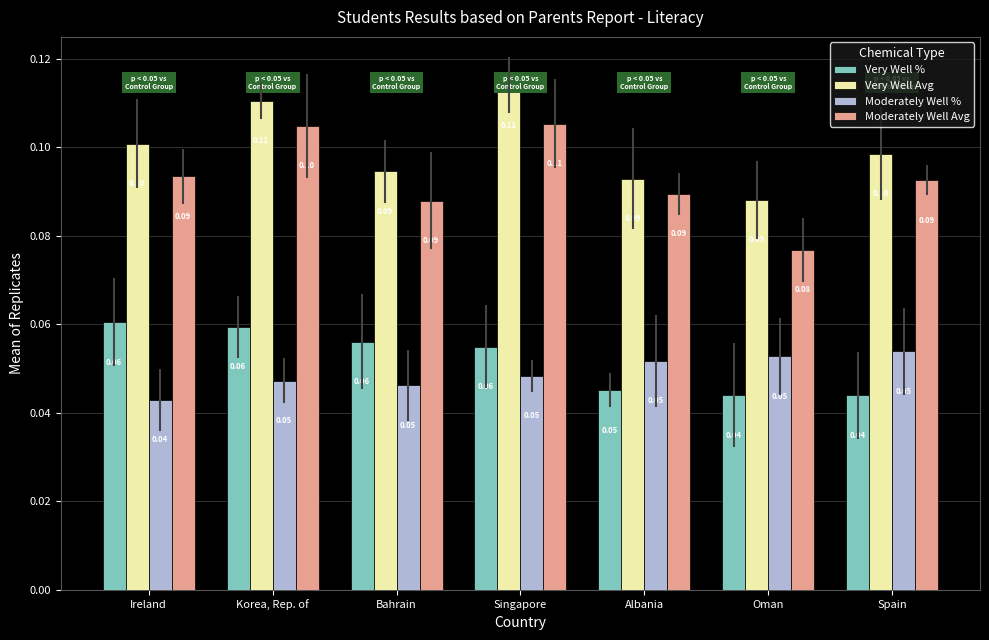

Is the value of Moderately Well % at Spain greater than the value of Very Well % at Spain?

Yes